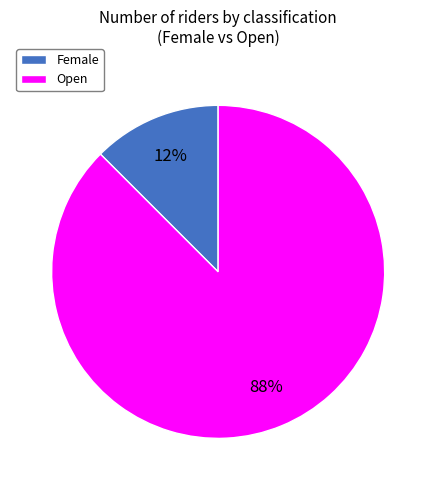

Is it true that Female is 1% of the pie?

False